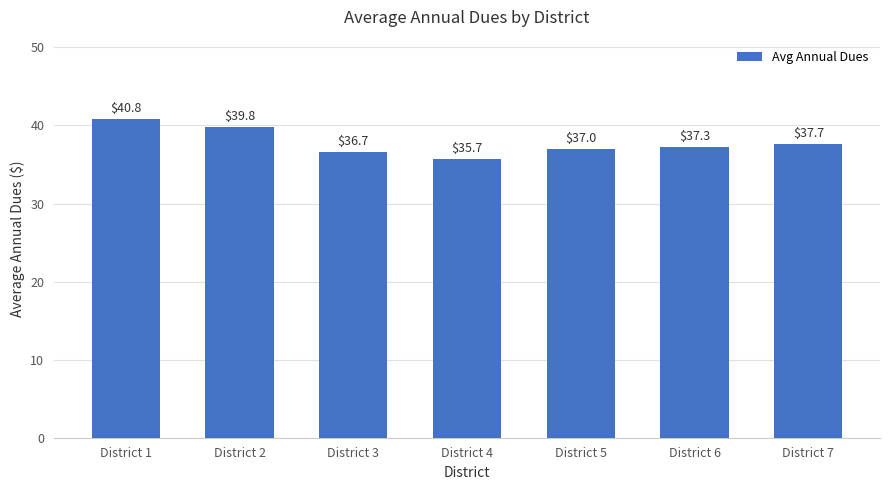

The chart shows a value of 21.6 at District 5. True or false?

False